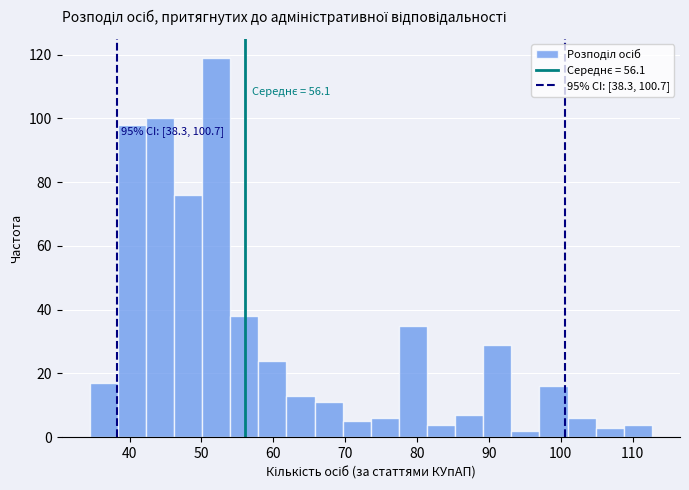

Around what value on the x-axis is the tallest bar? Give the approximate position of its centre, as read against the axis.

52